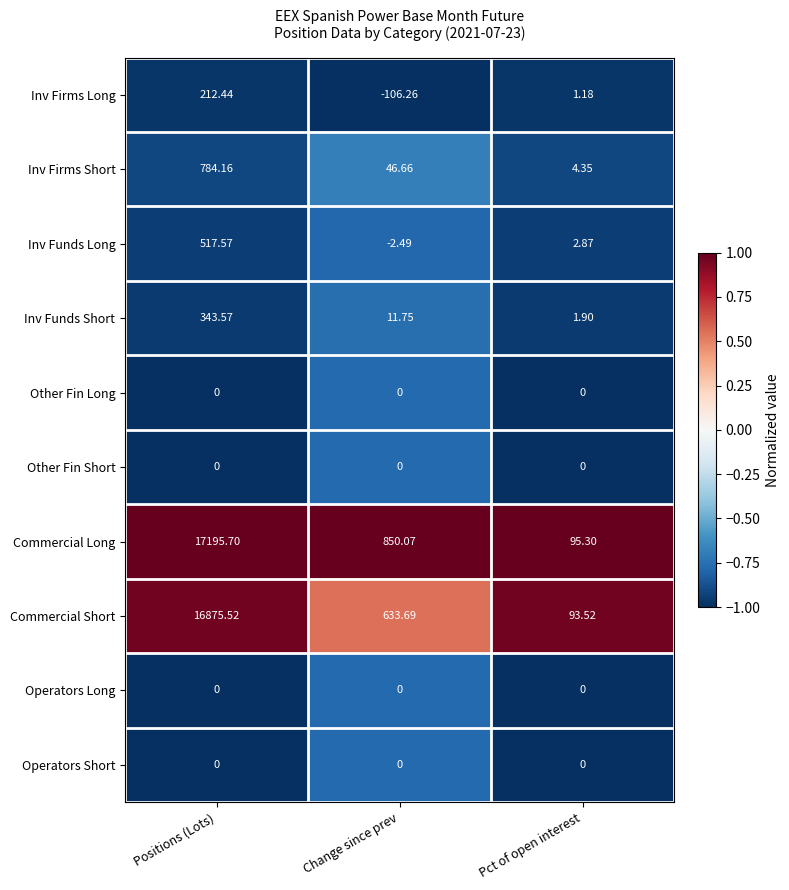

What is the smallest value displayed?

-106.3